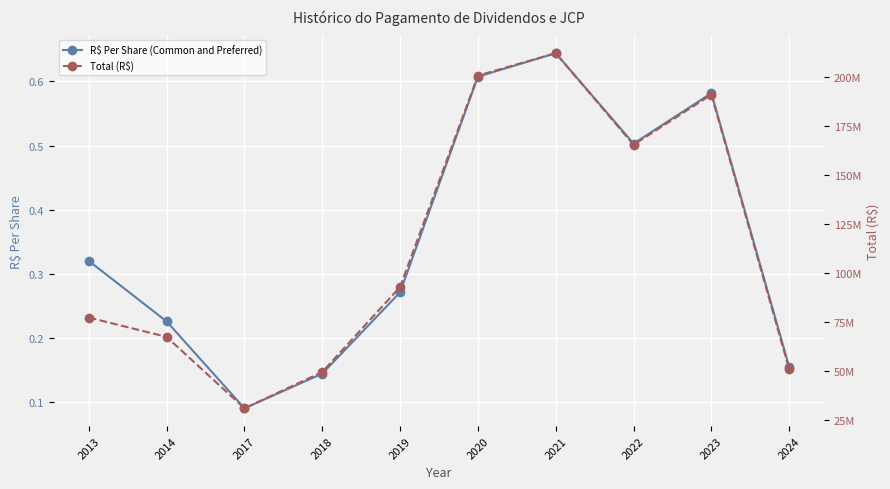

What is the spread (max minus min) of values at 2014?

67228566.1